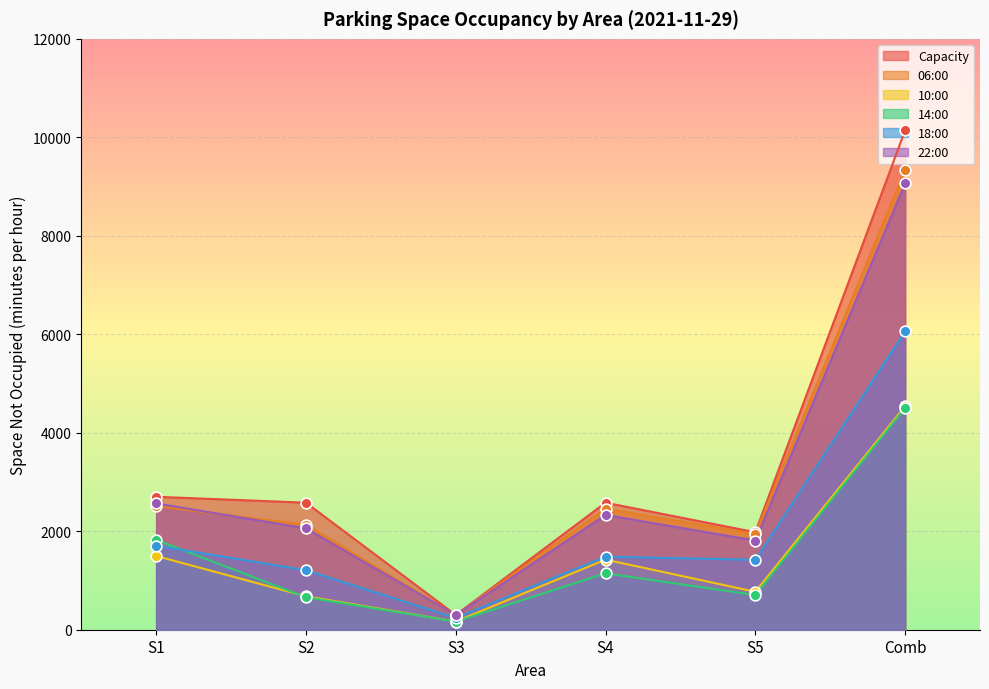

Which series has the largest total across all categories?

Capacity